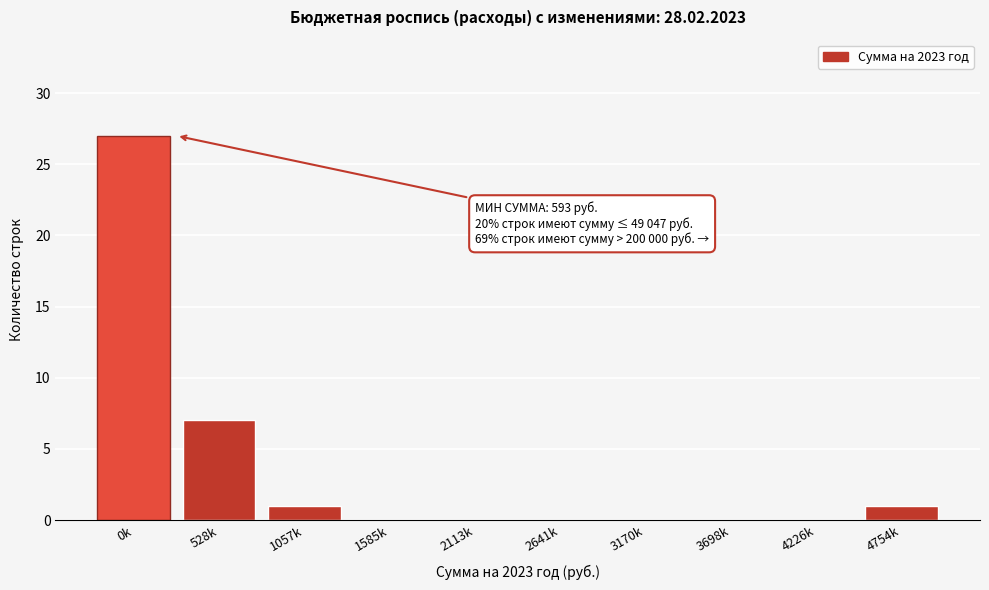

Reading left to right, extract all data points from this chart.

0k=27	528k=7	1057k=1	1585k=0	2113k=0	2641k=0	3170k=0	3698k=0	4226k=0	4754k=1